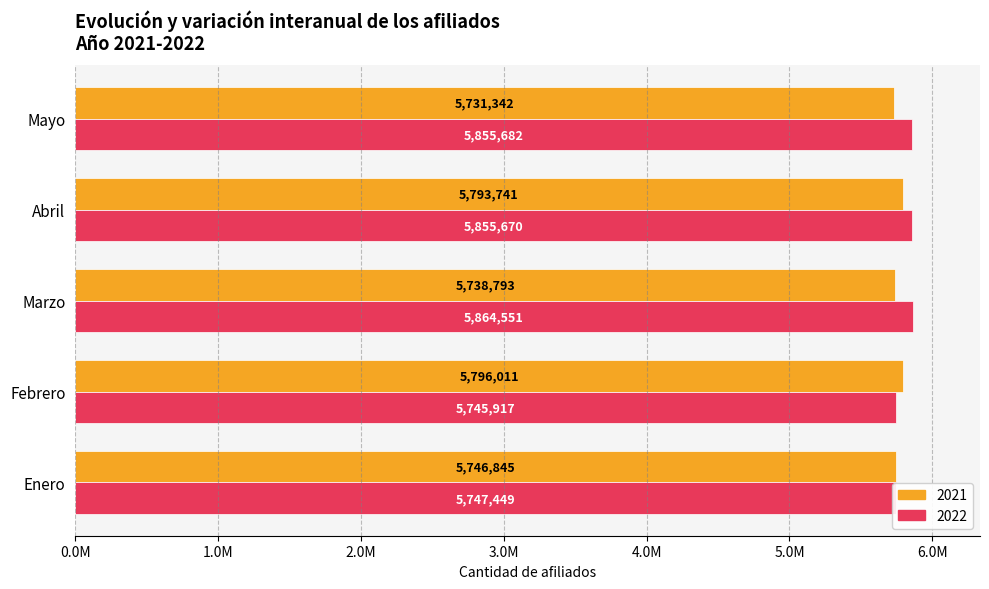

What value does the 2022 series have at Marzo?

5864551